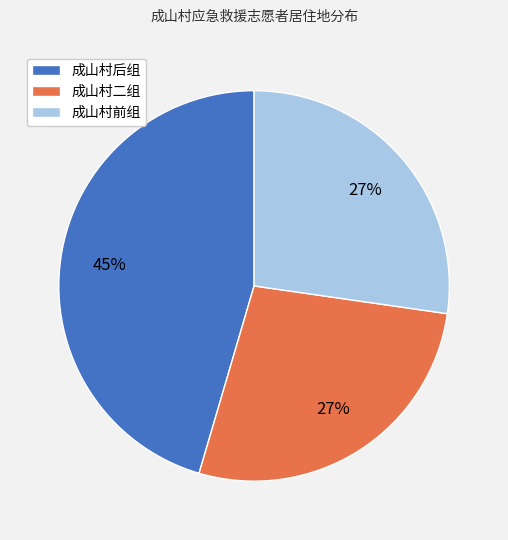

True or false: 成山村前组 accounts for 13% of the total.

False